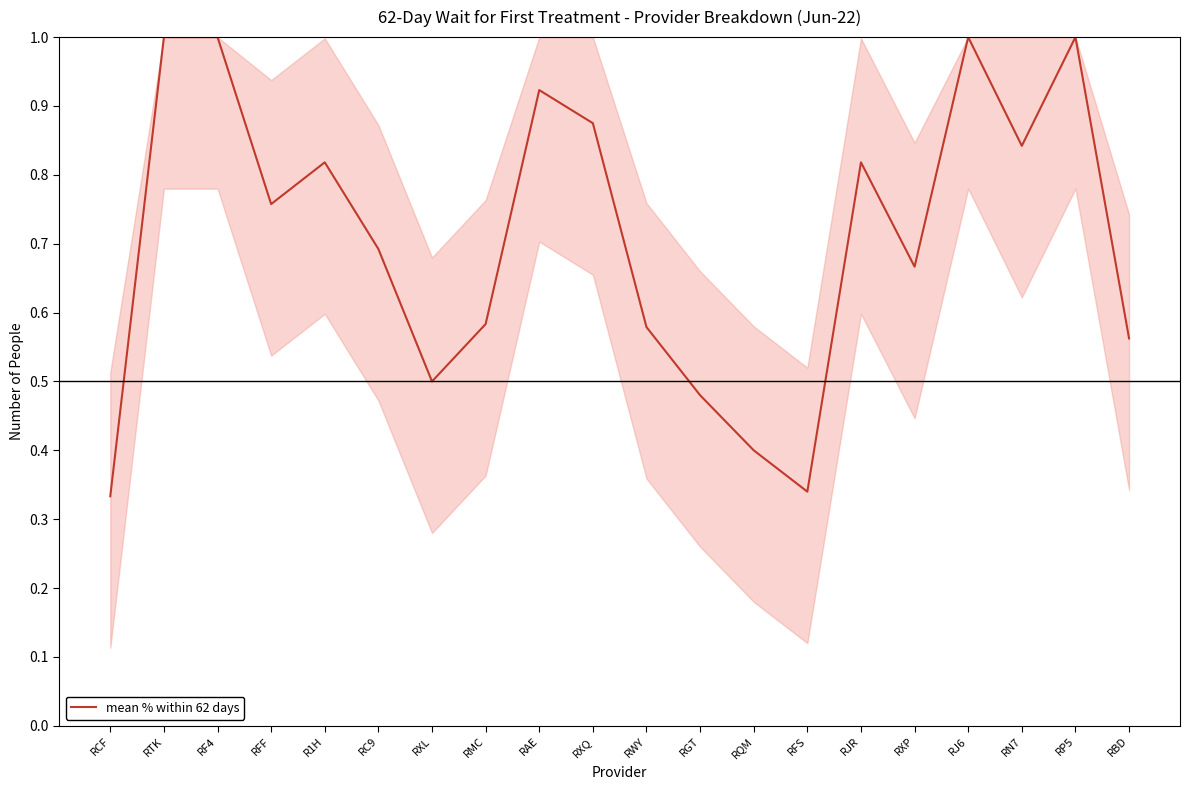

Which has a higher value, RBD or RP5?

RP5